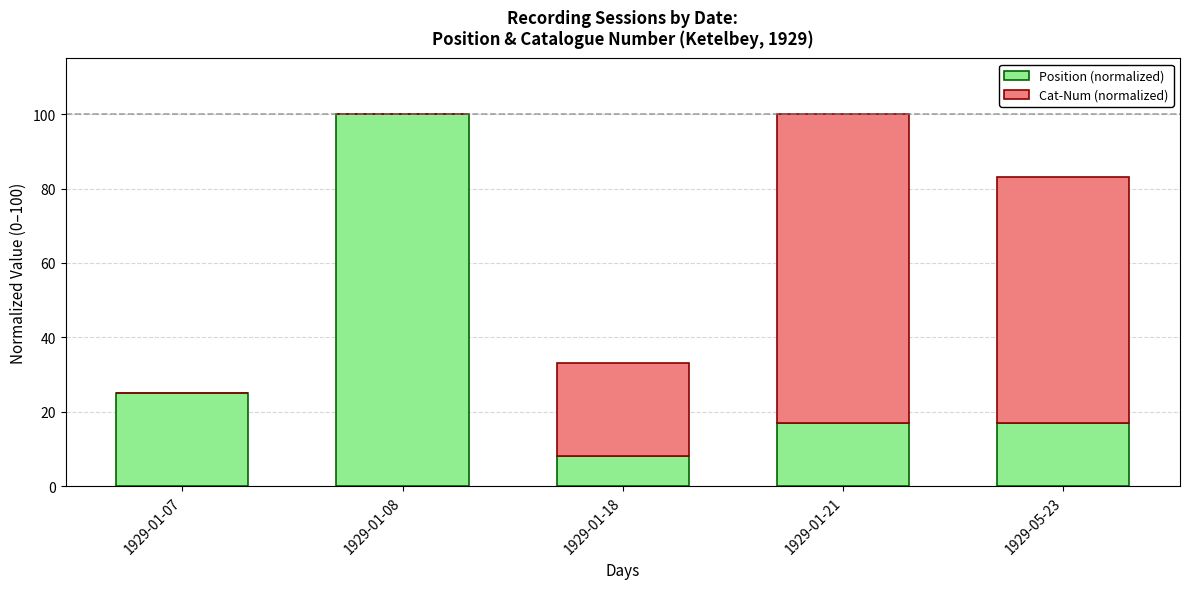

What is the total value across all series at 1929-01-18?

33